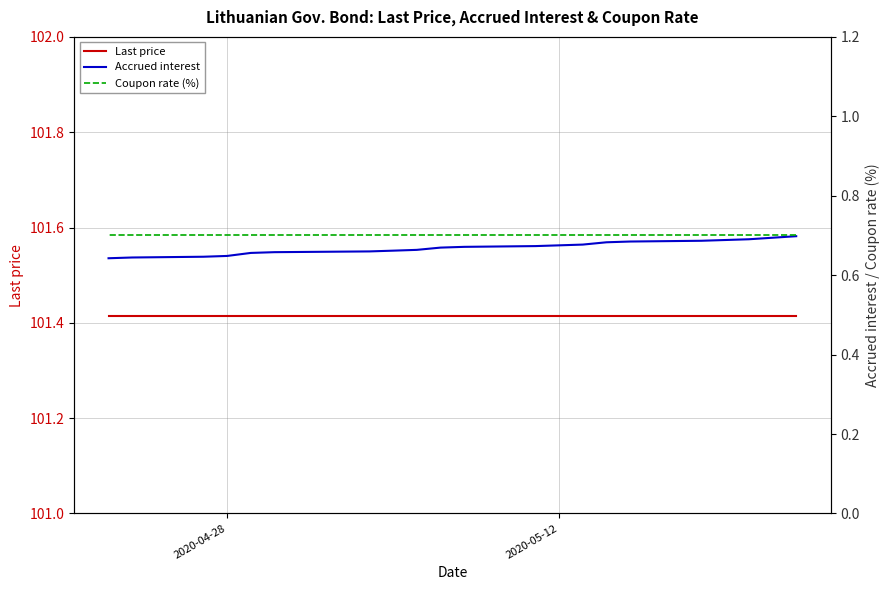

What is the smallest value displayed?

0.6